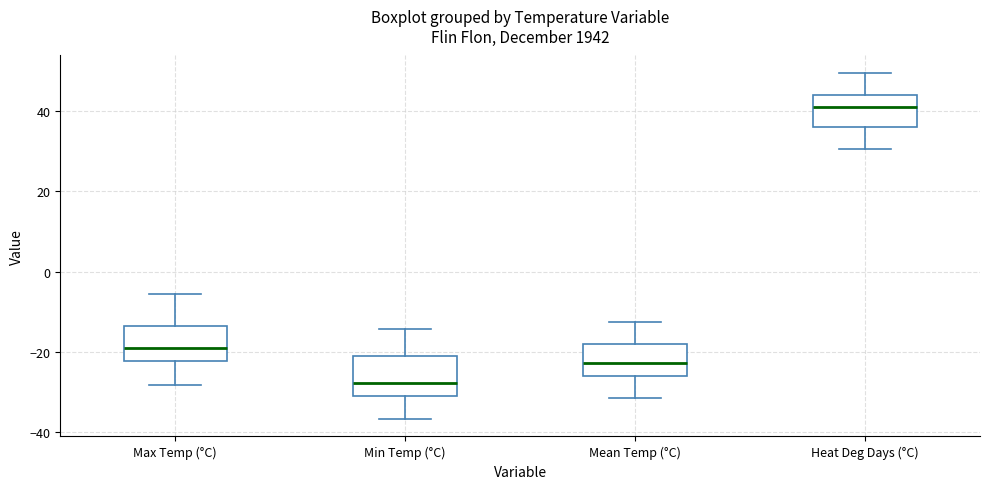

Reading left to right, read every box against the y-axis: the position of its median line, the range the box covers, and the ends of its whiskers. The values are not printed on the chart, so give them approximately, as read against the axis.

Max Temp (°C): median -18, box -22 to -14, whiskers -28 to -6
Min Temp (°C): median -28, box -30 to -22, whiskers -36 to -14
Mean Temp (°C): median -22, box -26 to -18, whiskers -32 to -12
Heat Deg Days (°C): median 40, box 36 to 44, whiskers 30 to 50